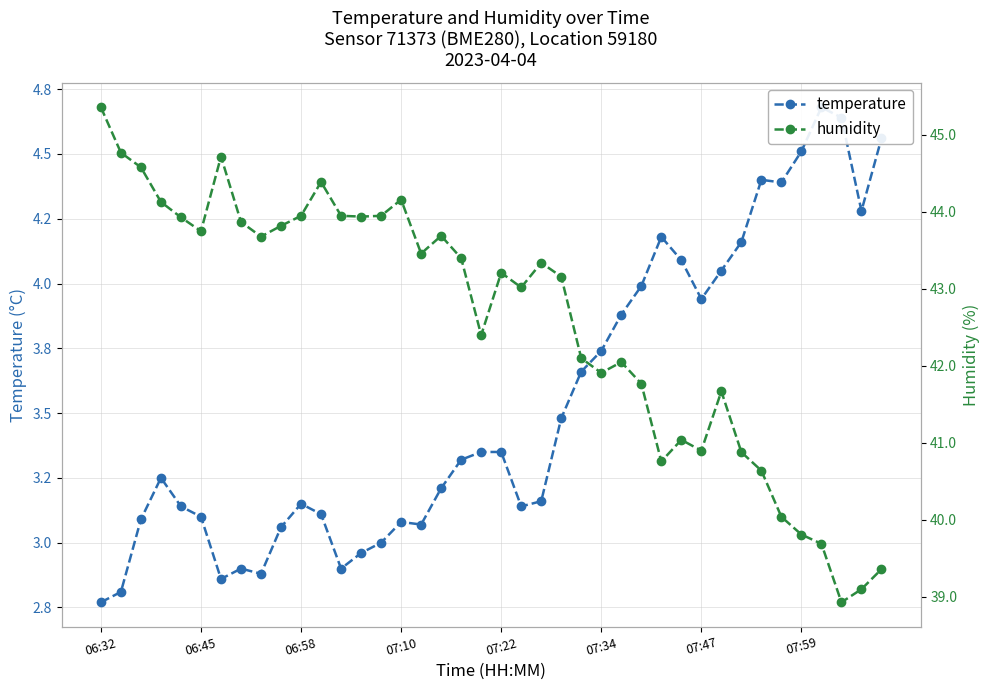

How many values in the humidity series are below 43?

17